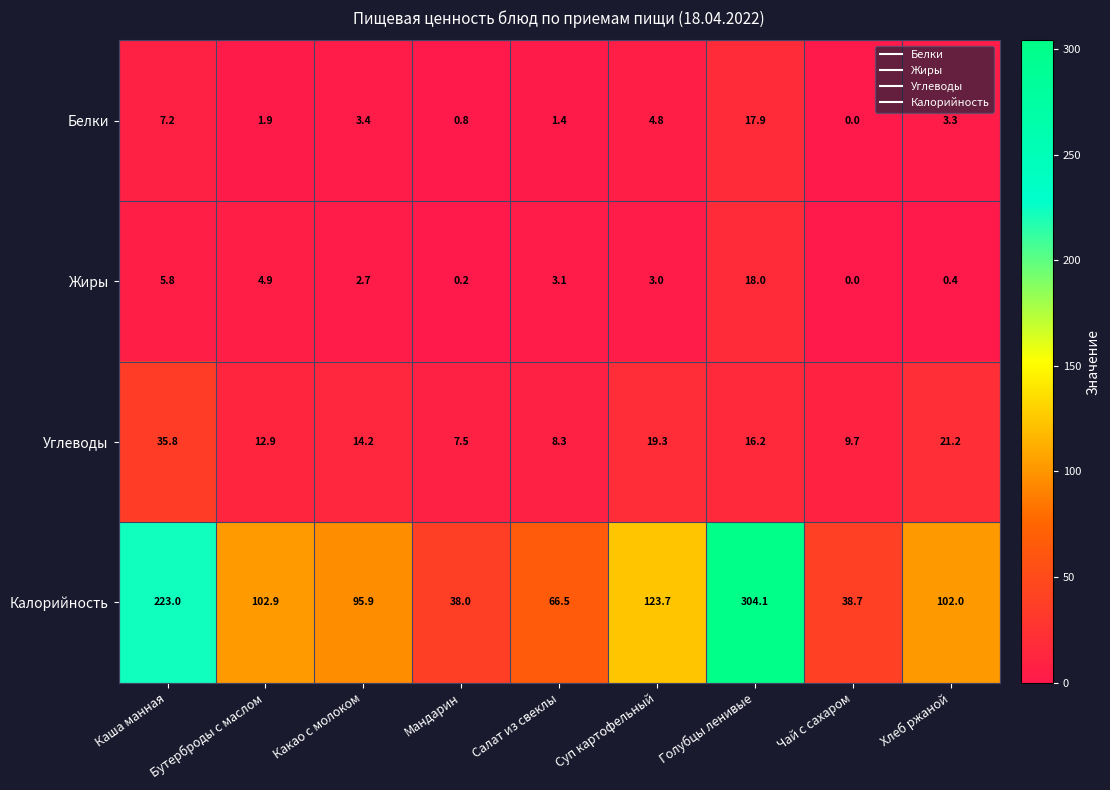

How many values in the Жиры series are below 3?

4